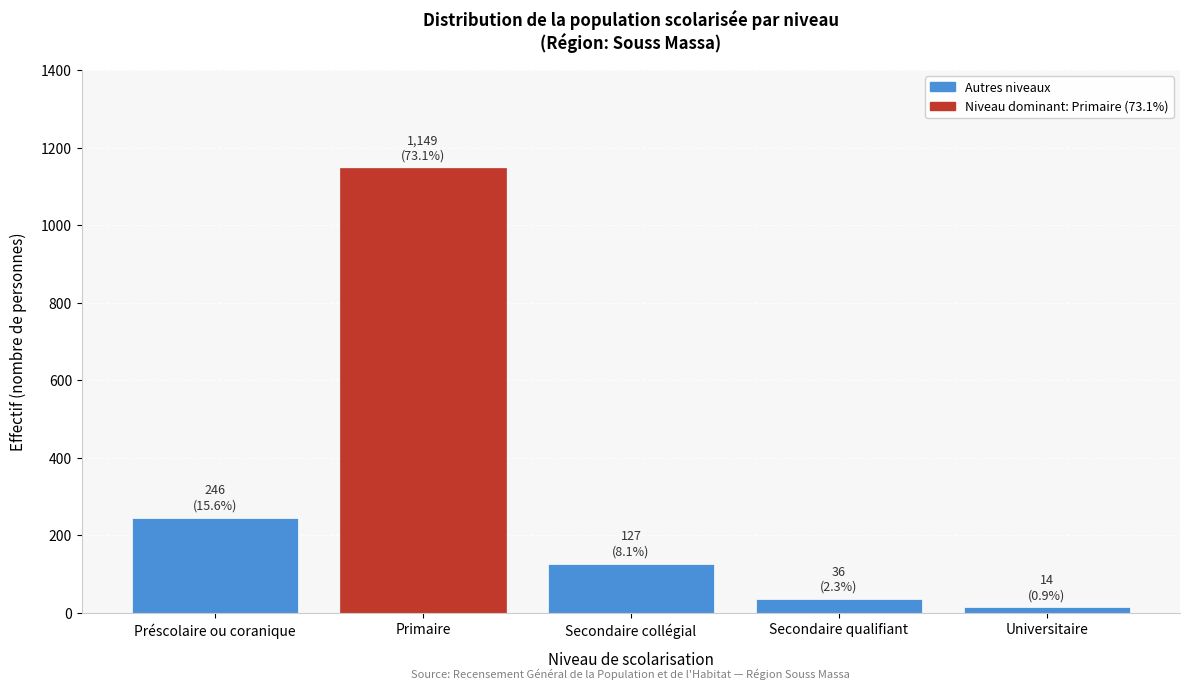

Reading left to right, list all the values displayed in this chart.

246	1149	127	36	14